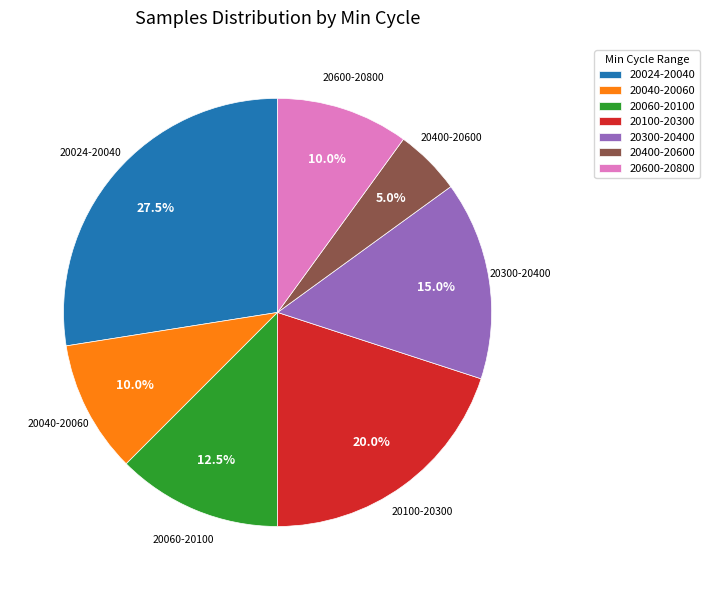

Does any single category account for the majority?

No